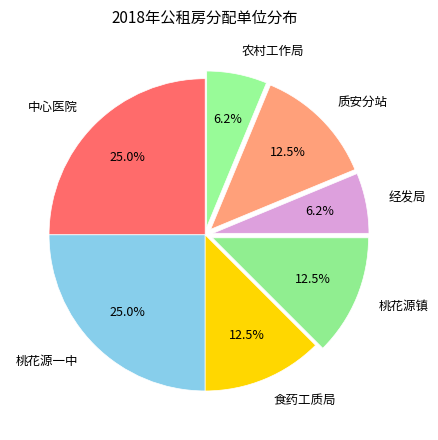

Count the number of slices in the pie.

7